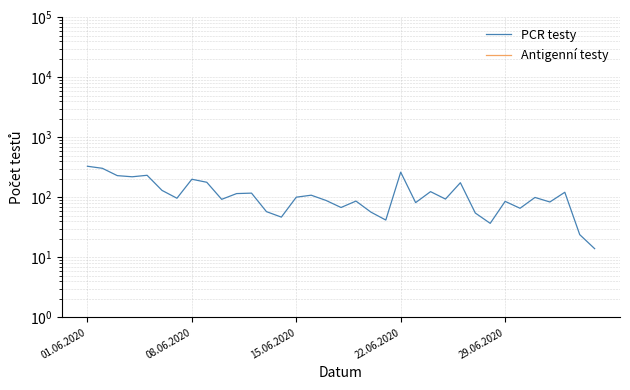

What is the difference between the PCR testy values at 7 and 16?

112.0